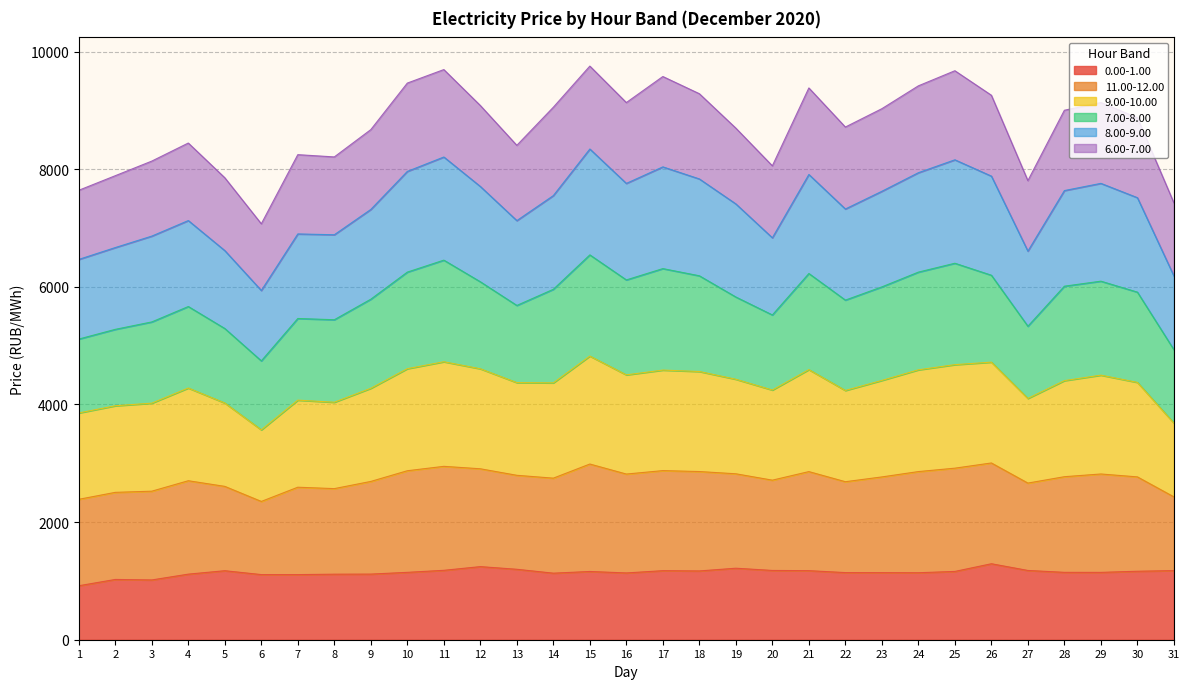

What is the total value across all series at 22?

8717.0